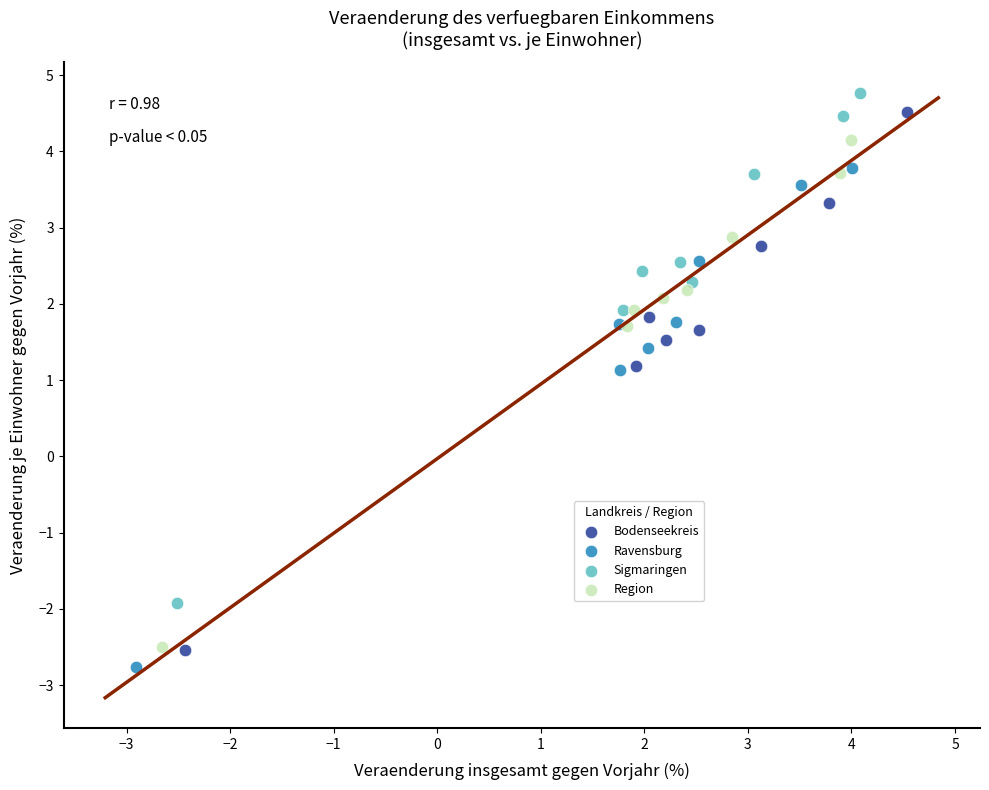

What are all the series names shown in the legend?

Bodenseekreis, Ravensburg, Sigmaringen, Region